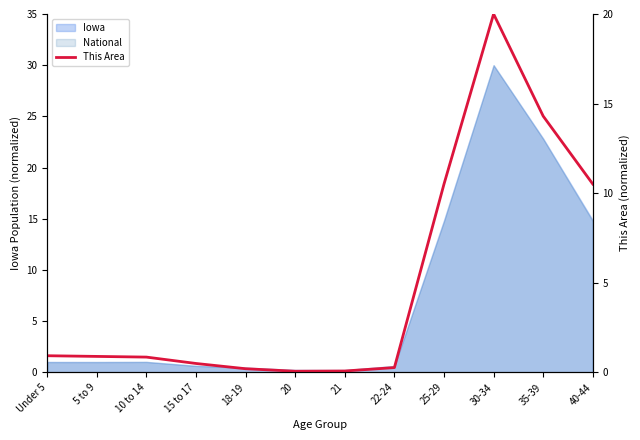

What is the label of the 6th point from the left?

20